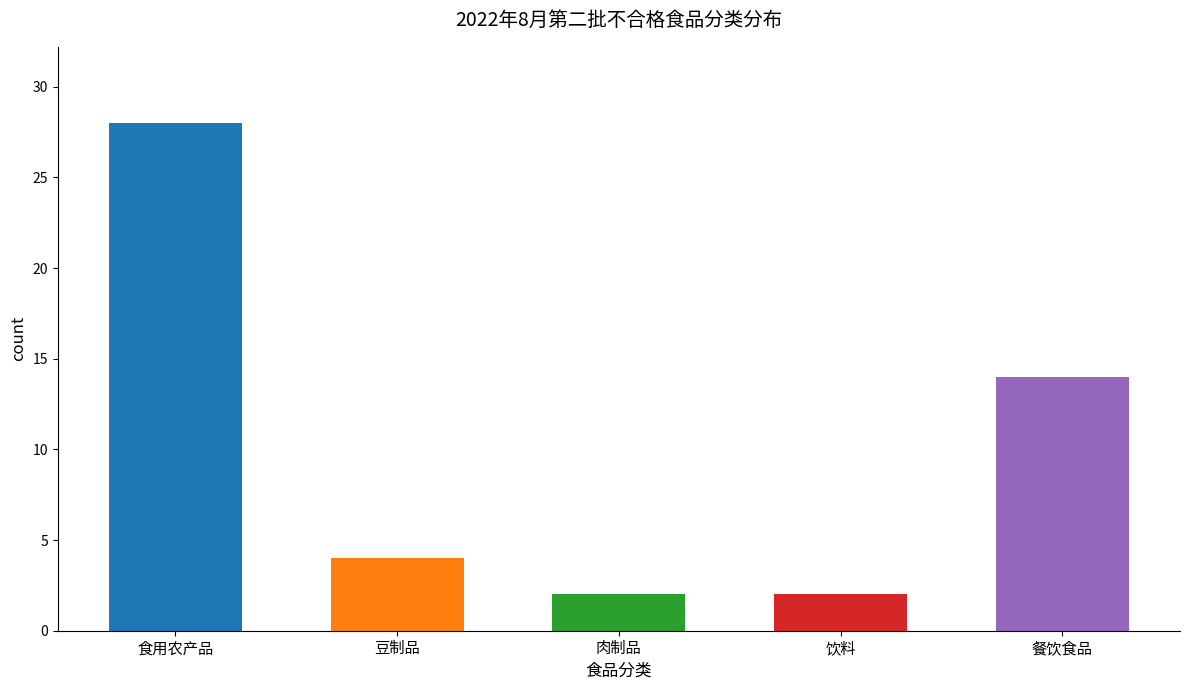

Reading left to right, what are all the values shown in this chart?

28	4	2	2	14